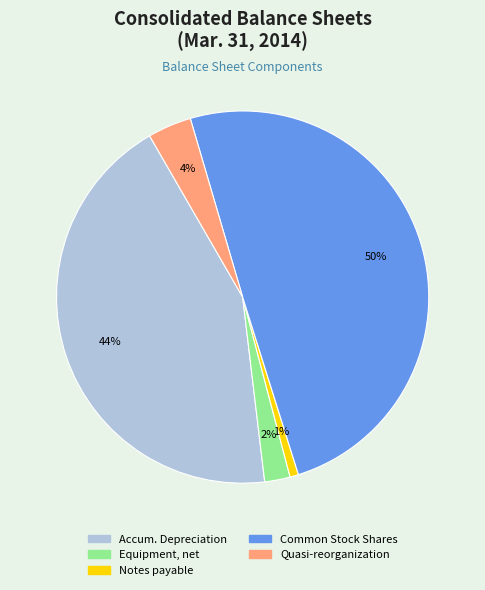

The Equipment, net slice represents 2% of the pie. True or false?

True